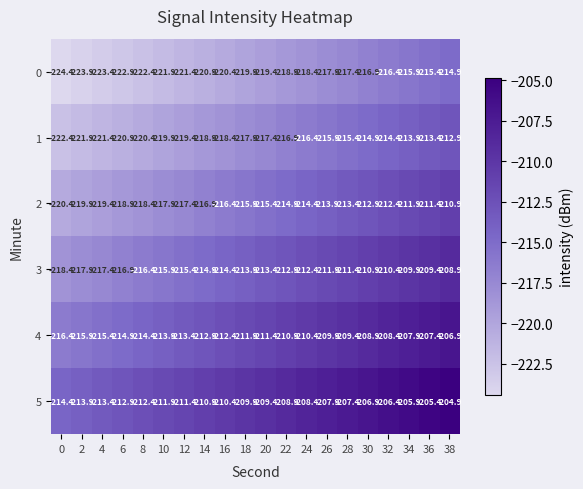

What is the total value across all series at 26?

-1277.4